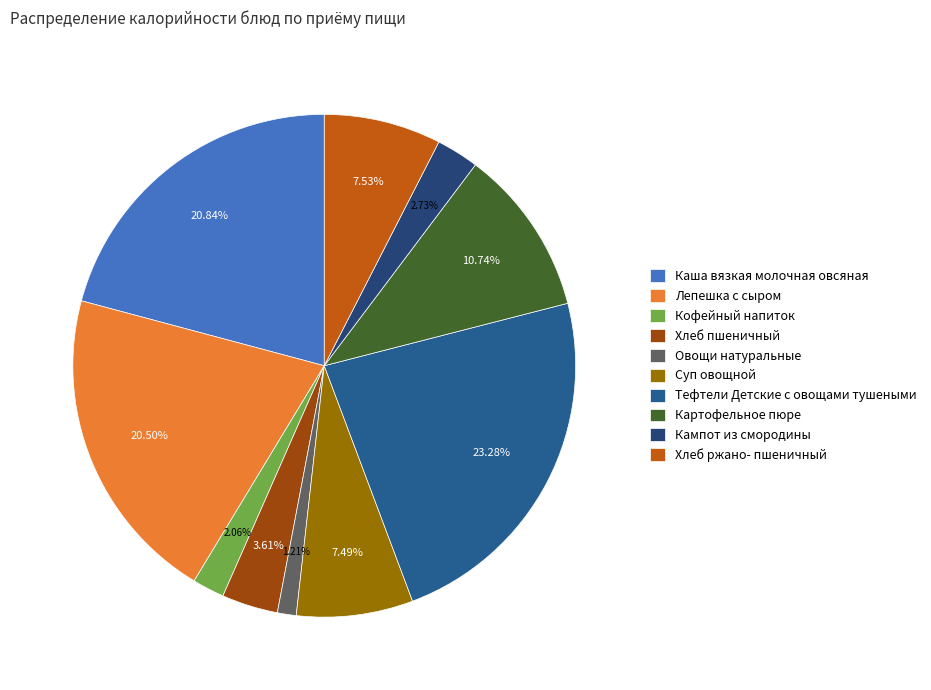

Count the number of slices in the pie.

10